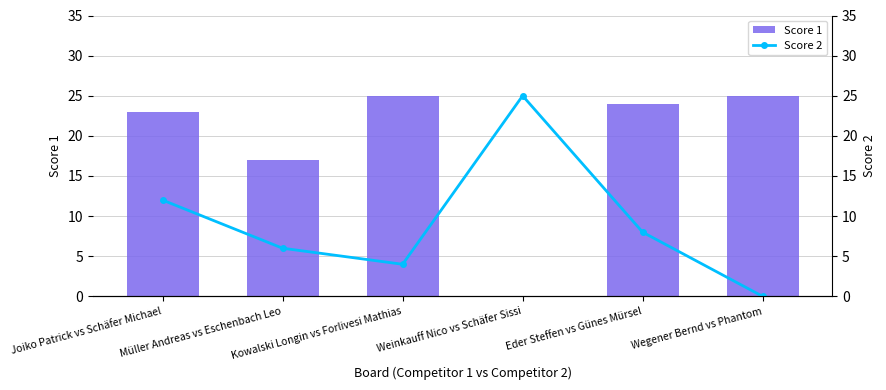

At which category does the chart reach its peak across all series?

Kowalski Longin vs Forlivesi Mathias